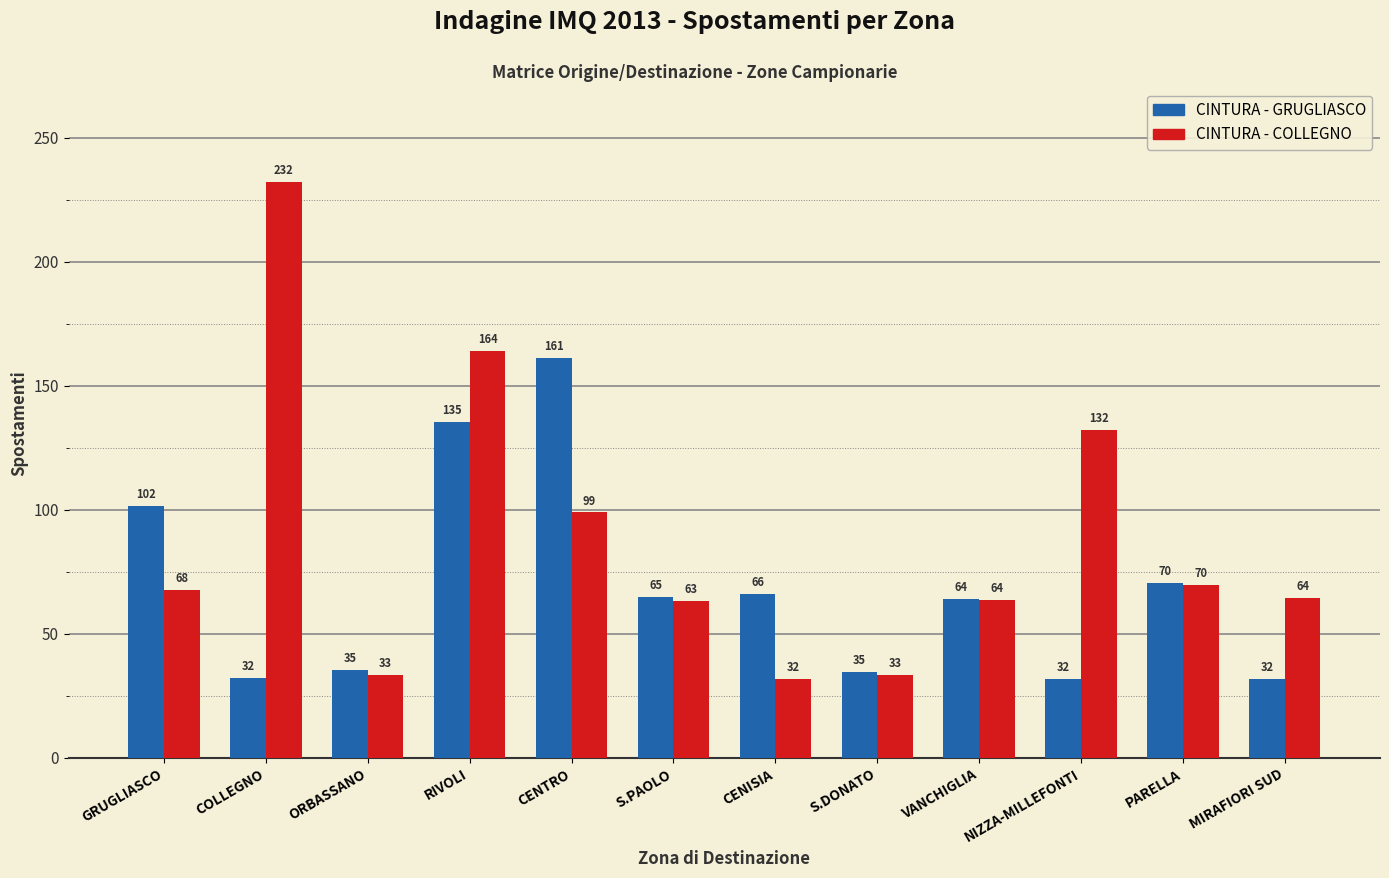

Where is CINTURA - COLLEGNO nearest to the value 131?

NIZZA-MILLEFONTI